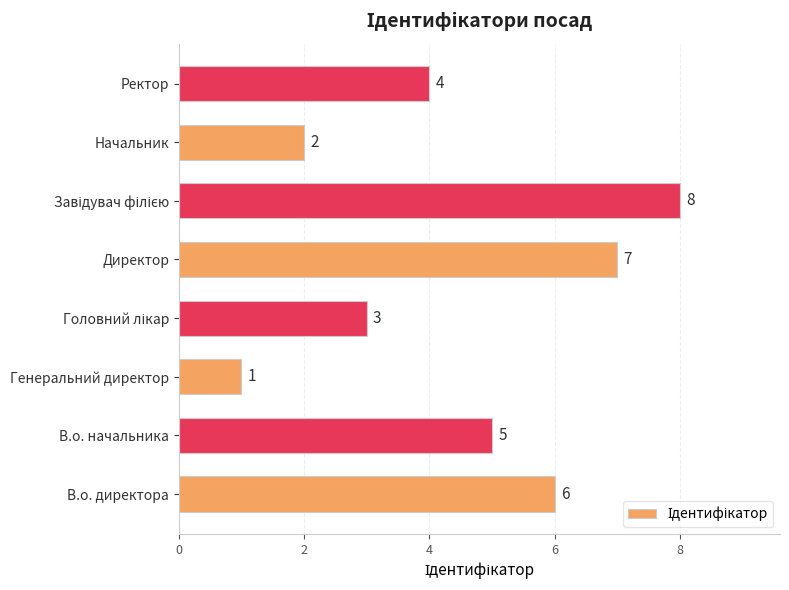

Between Ректор and В.о. директора, which is larger?

В.о. директора